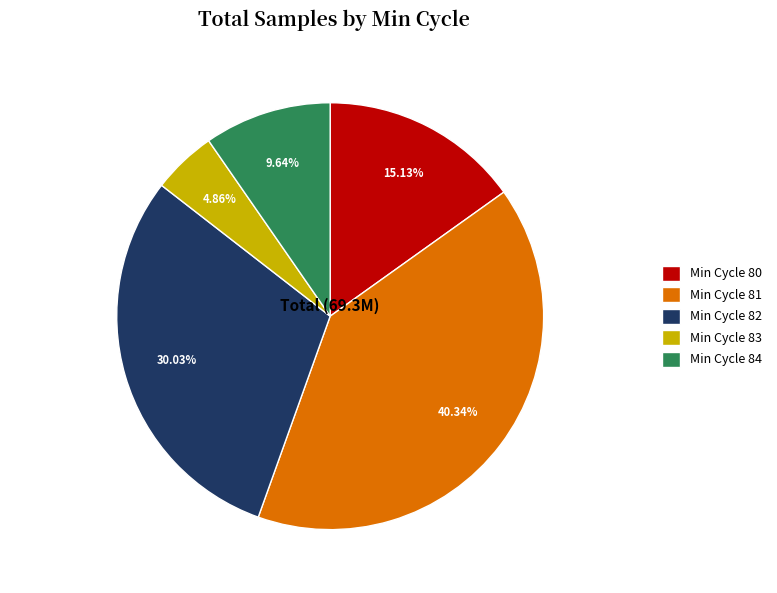

Is the sum of Min Cycle 82 and Min Cycle 80 greater than half?

No